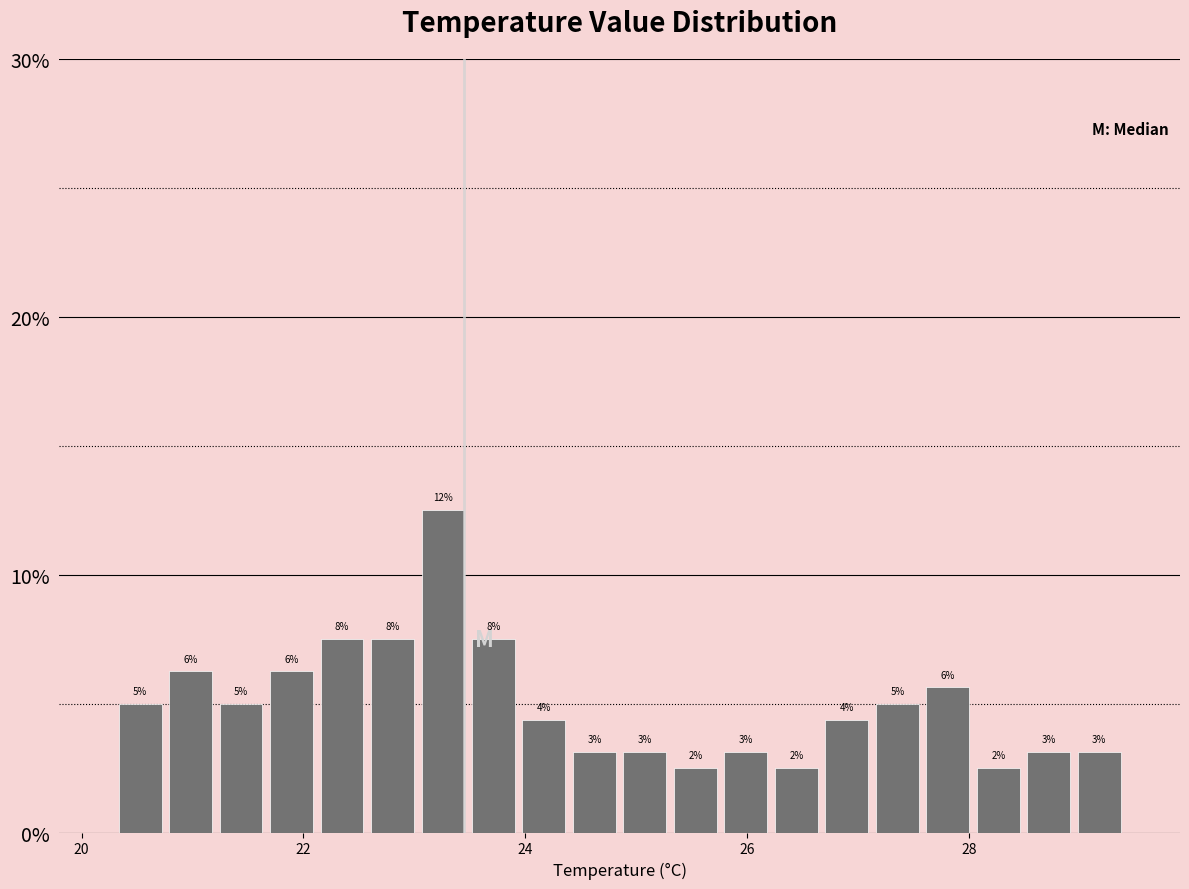

Read against the x-axis, roughly where is the centre of the tallest bar?

23.2